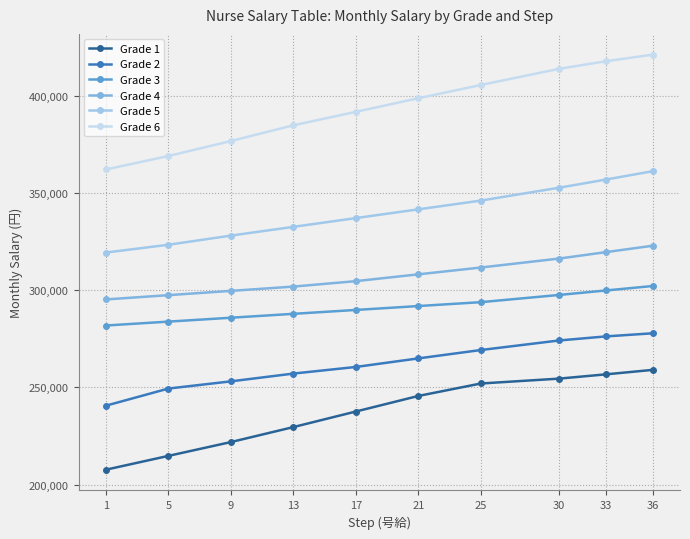

Is it true that Grade 2 equals 260500 at 17?

True